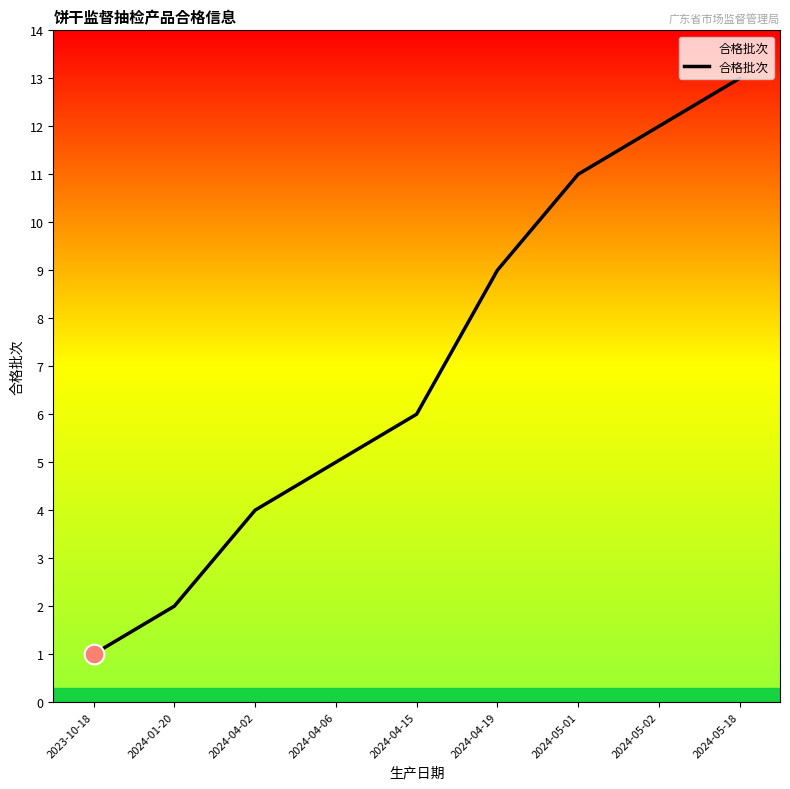

What is the change in value from 2024-04-02 to 2024-04-15?

+2